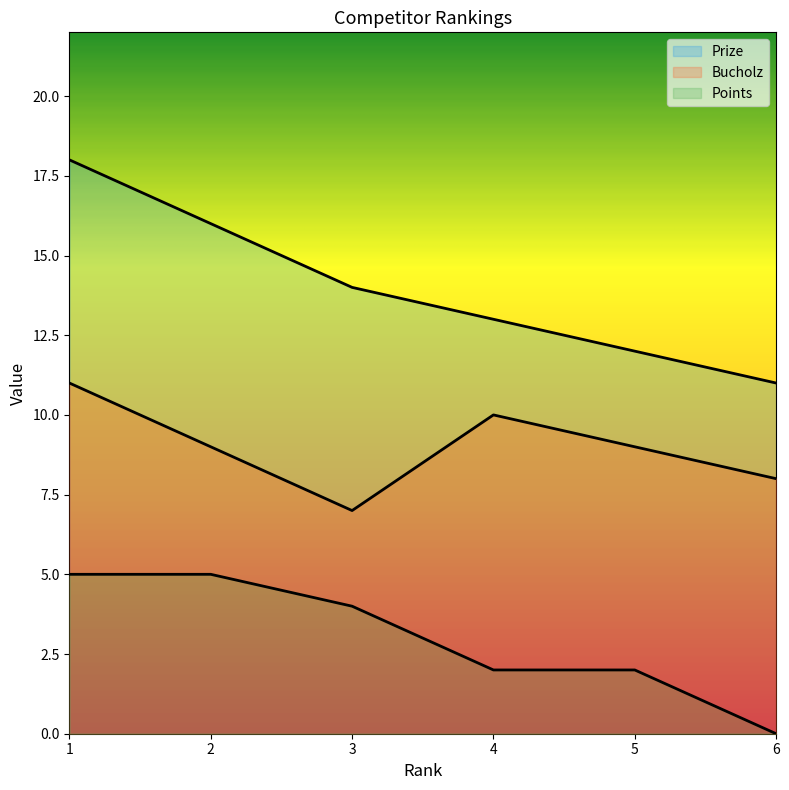

True or false: Bucholz and Points intersect in this chart.

False